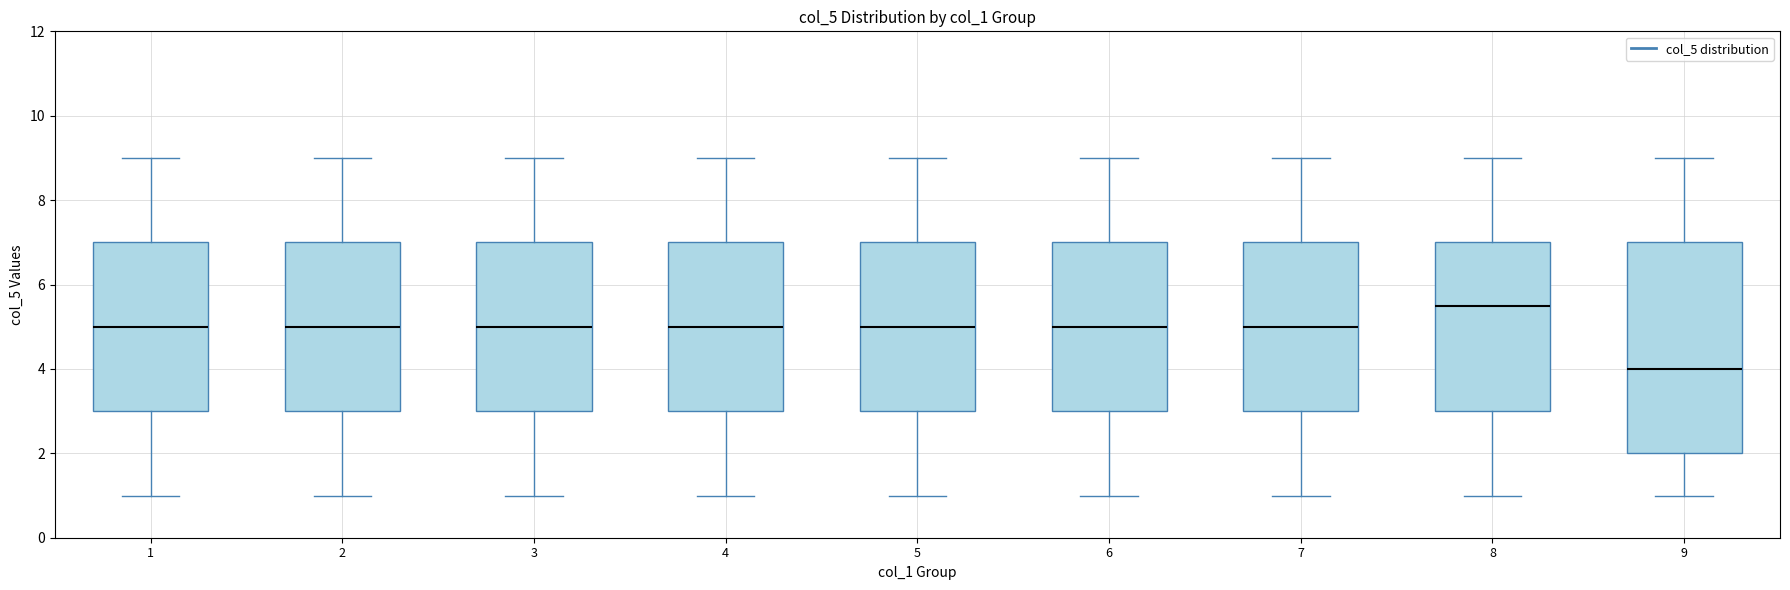

Reading left to right, read every box against the y-axis: the position of its median line, the range the box covers, and the ends of its whiskers. The values are not printed on the chart, so give them approximately, as read against the axis.

1: median 5.0, box 3.0 to 7.0, whiskers 1.0 to 9.0
2: median 5.0, box 3.0 to 7.0, whiskers 1.0 to 9.0
3: median 5.0, box 3.0 to 7.0, whiskers 1.0 to 9.0
4: median 5.0, box 3.0 to 7.0, whiskers 1.0 to 9.0
5: median 5.0, box 3.0 to 7.0, whiskers 1.0 to 9.0
6: median 5.0, box 3.0 to 7.0, whiskers 1.0 to 9.0
7: median 5.0, box 3.0 to 7.0, whiskers 1.0 to 9.0
8: median 5.6, box 3.0 to 7.0, whiskers 1.0 to 9.0
9: median 4.0, box 2.0 to 7.0, whiskers 1.0 to 9.0